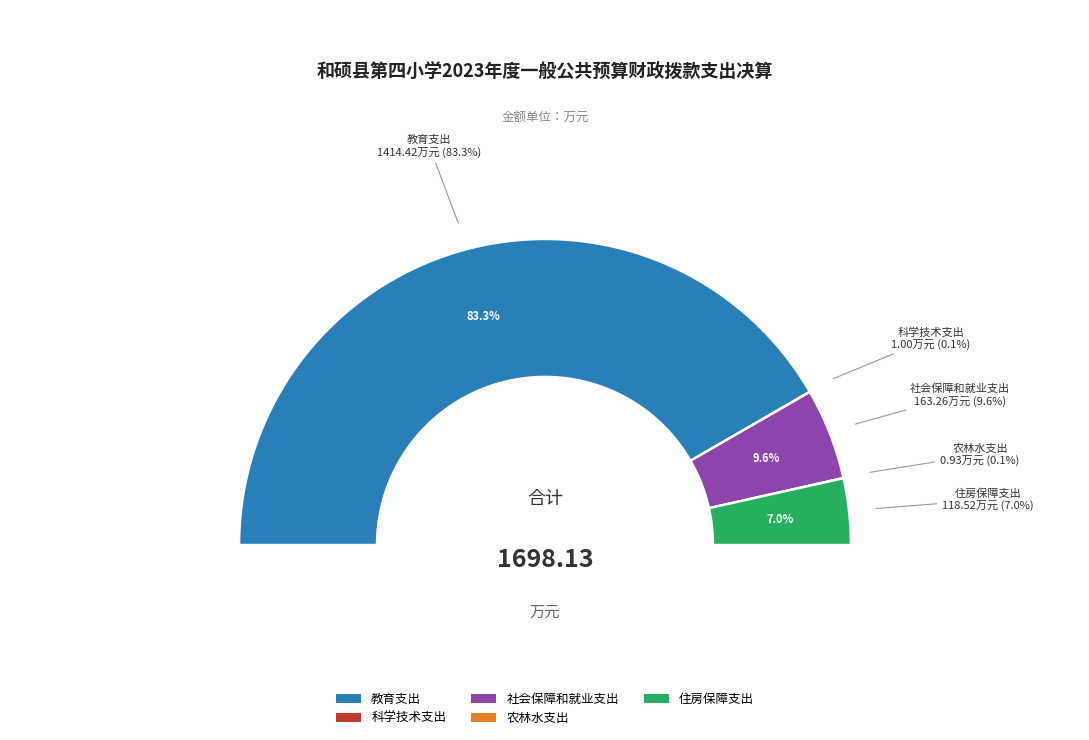

Which slice is the smallest?

农林水支出